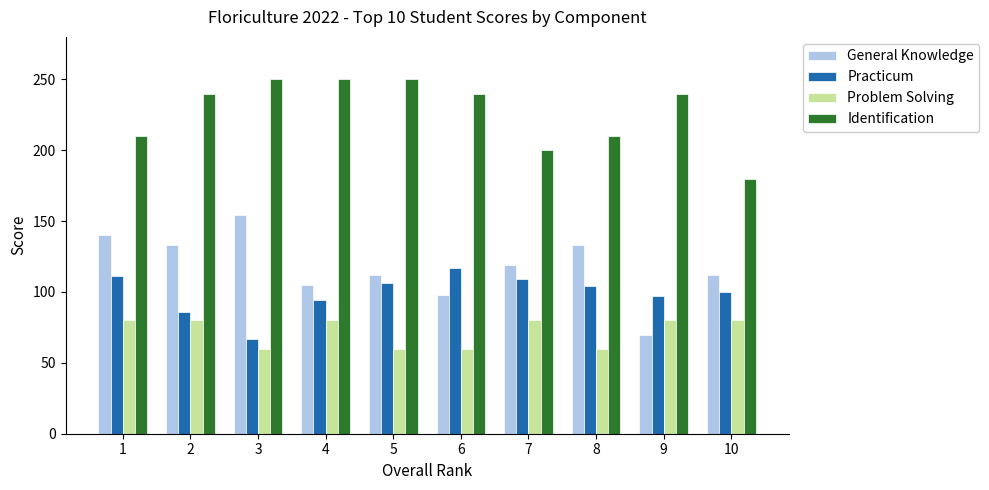

Where is Practicum nearest to the value 92?

4